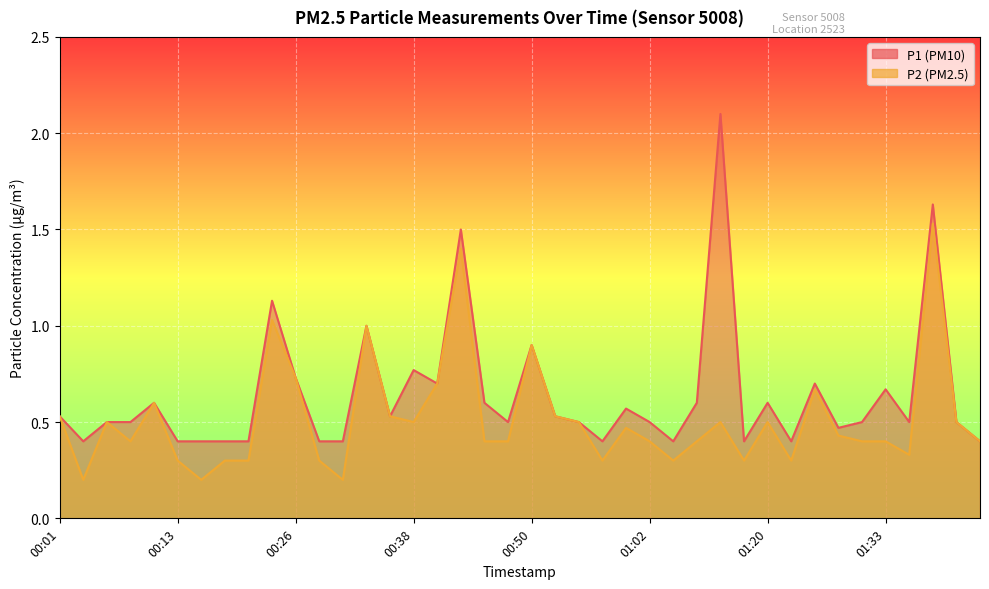

True or false: P1 has a value of 1.0 at 01:07.

False